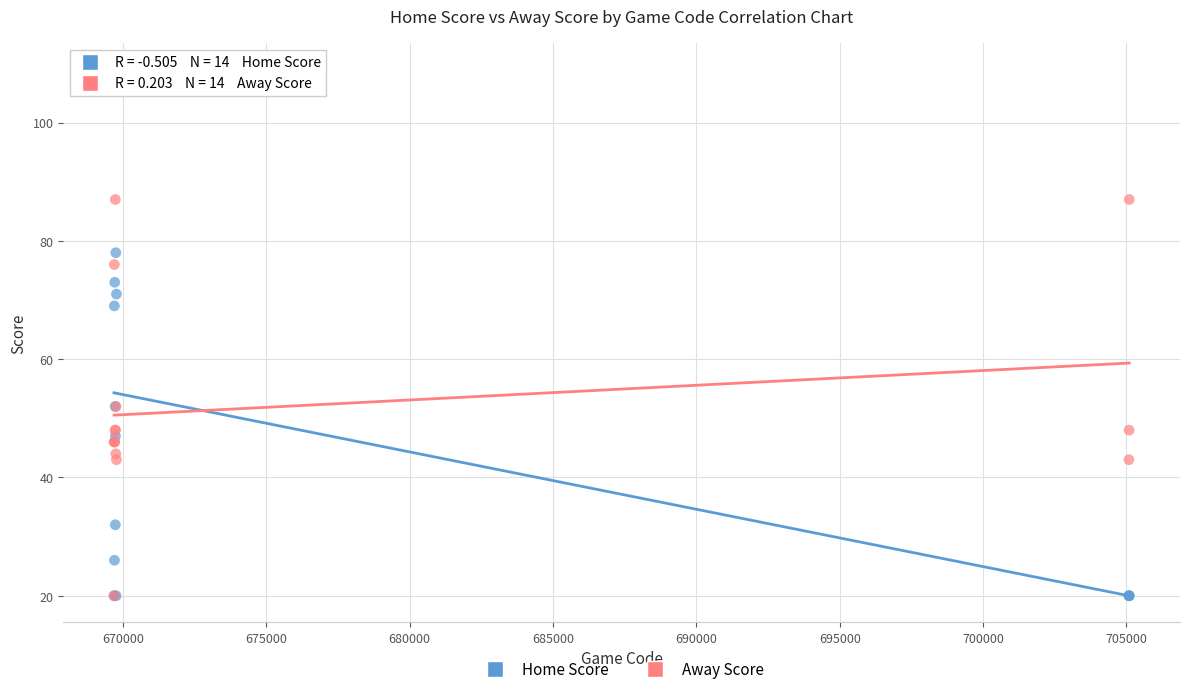

Which series has the widest spread of Y values?

Home Score